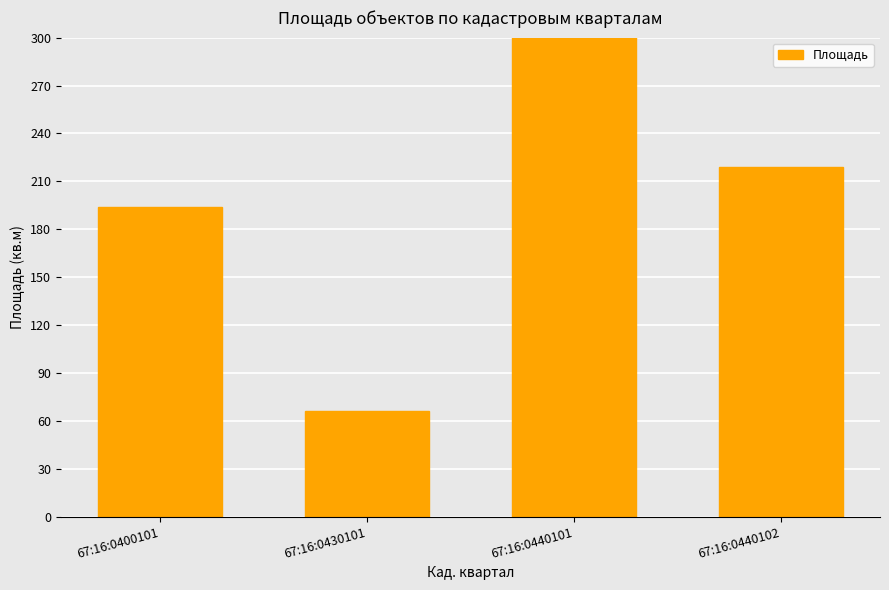

How many values are below 219?

2